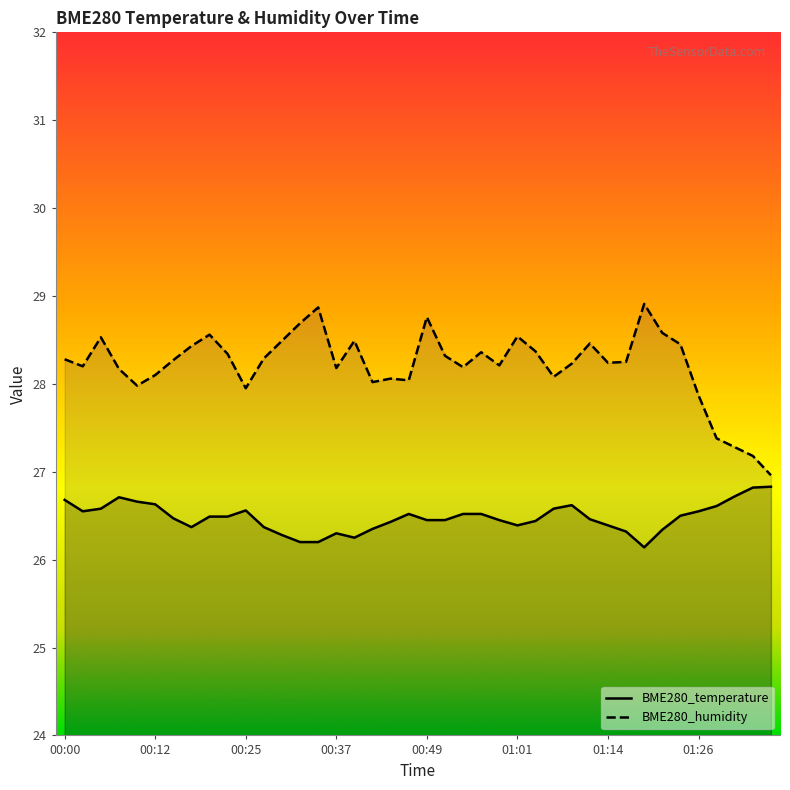

At which category does BME280_temperature reach its first local peak?

00:08